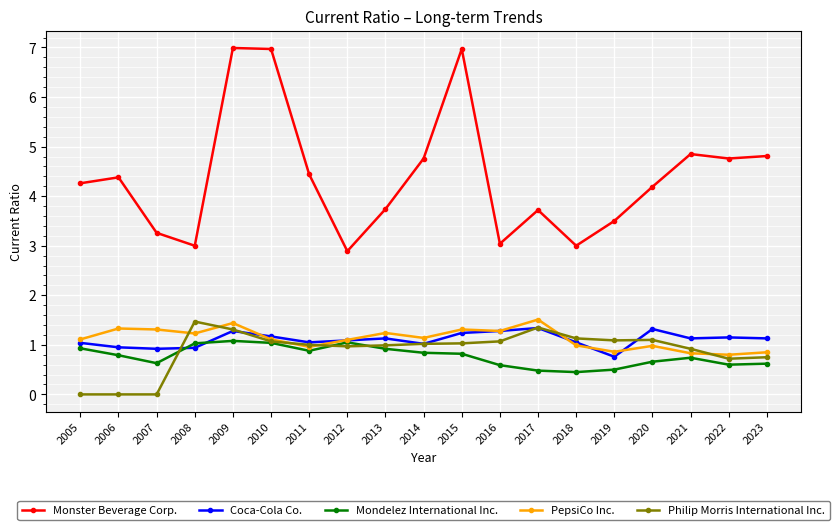

The value of Monster Beverage Corp. at 2009 is 1.5. True or false?

False